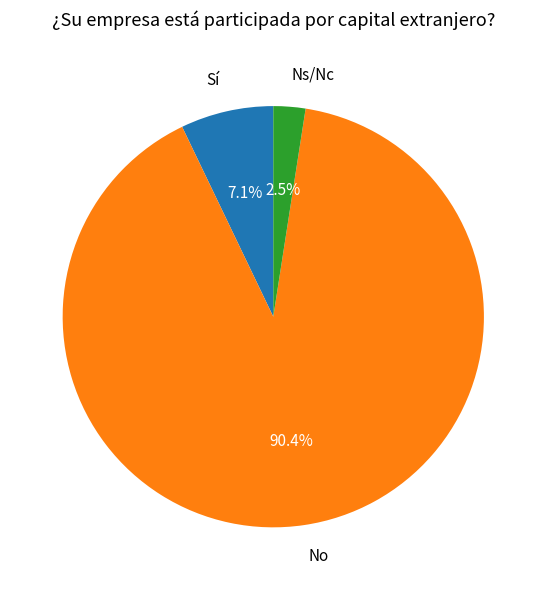

Rank the categories by value from lowest to highest.

Ns/Nc, Sí, No